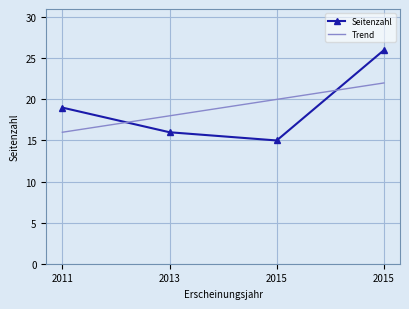

Read the value at 2013, to the nearest 5.

15